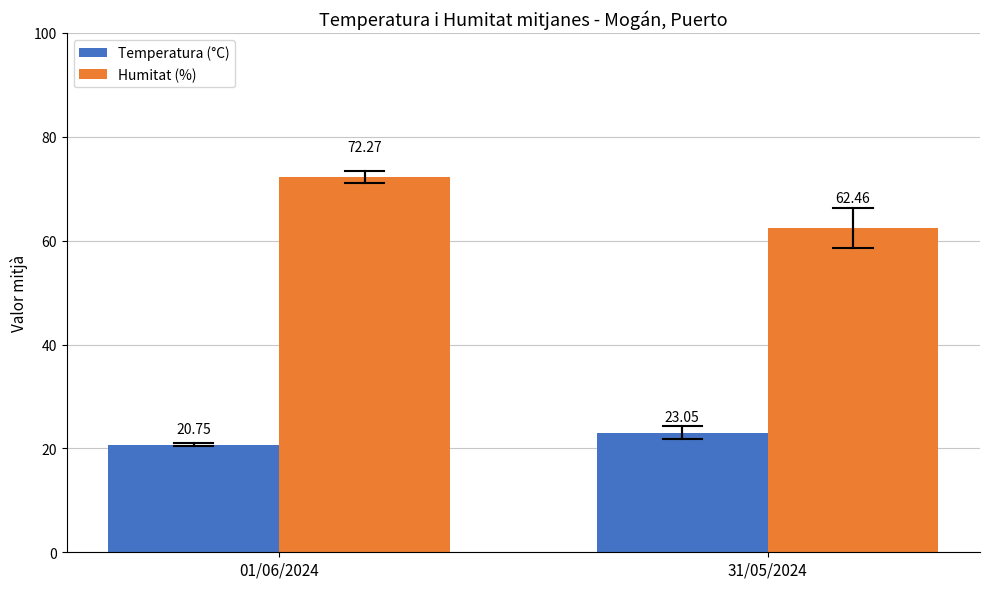

Does the chart contain any negative values?

No